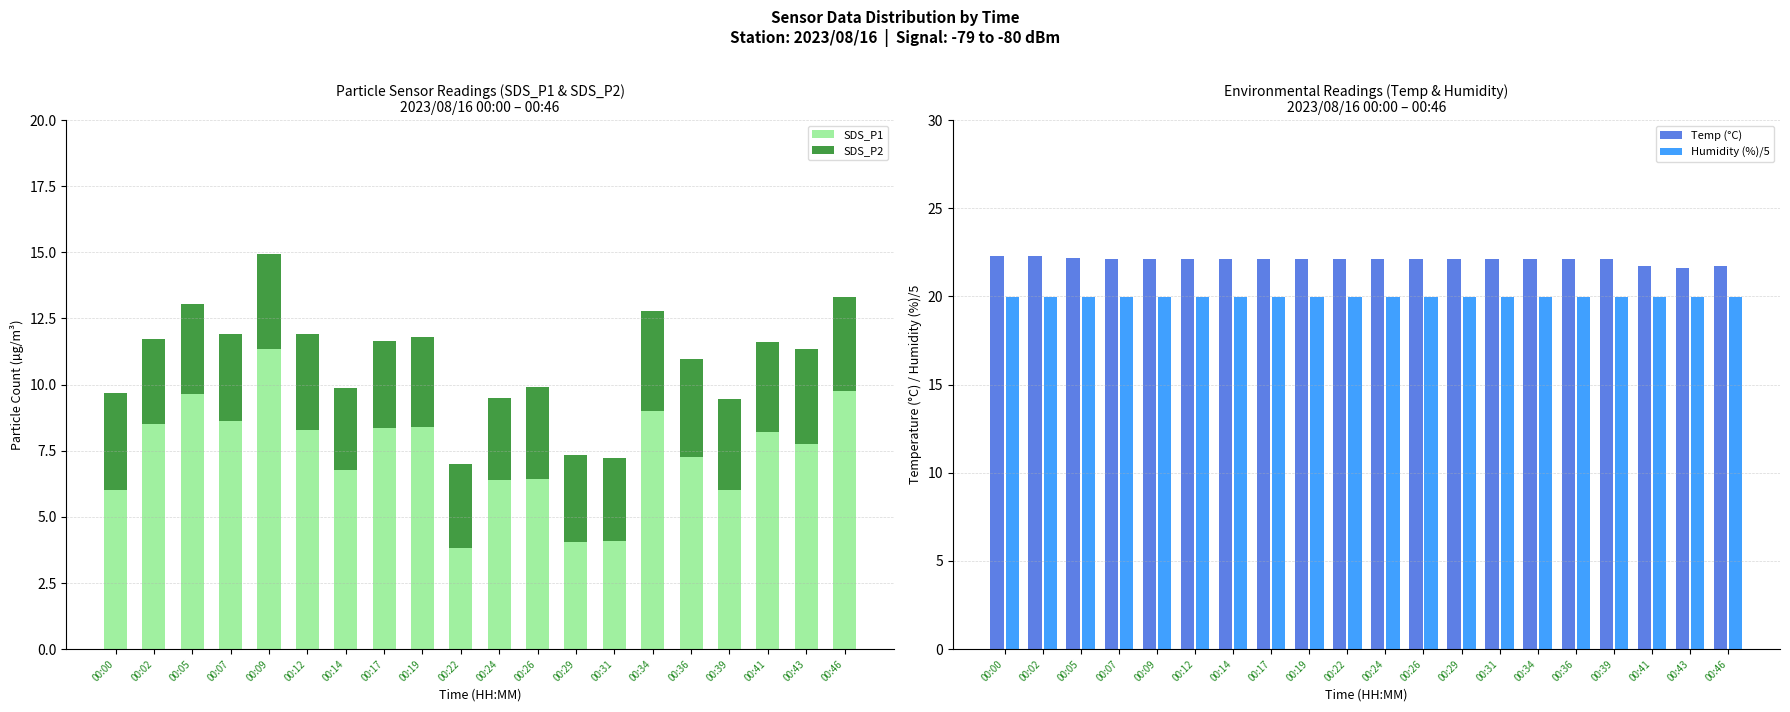

At 00:09, list the series in order from largest to smallest.

Temp (°C), Humidity (%)/5, SDS_P1, SDS_P2